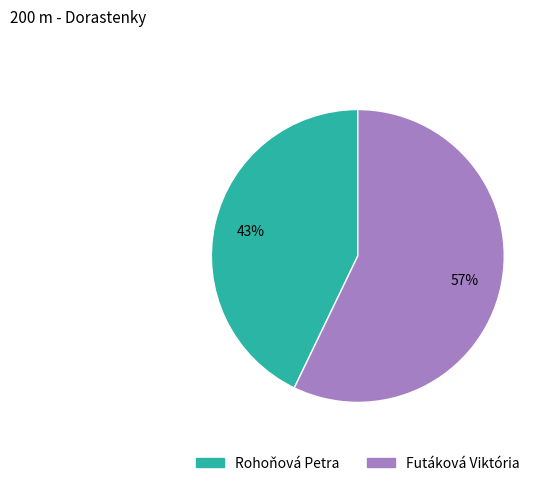

To the nearest percent, what portion does Futáková Viktória represent?

57%